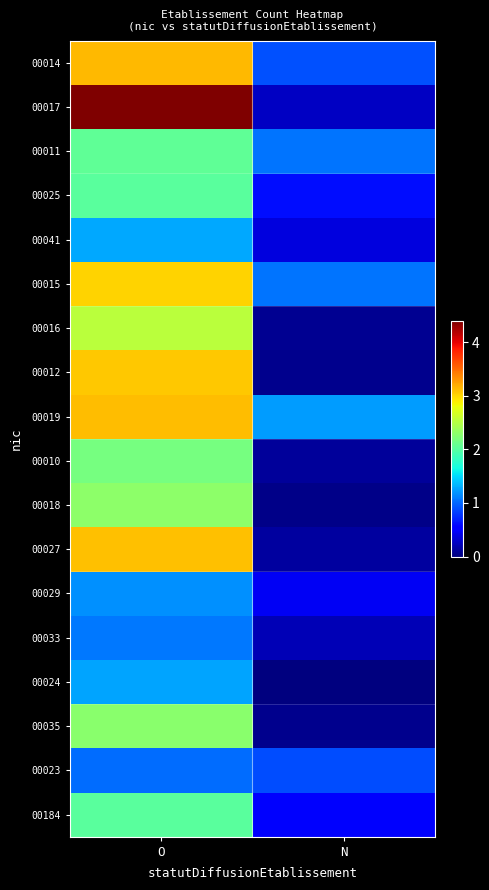

How many distinct data groups are displayed?

18